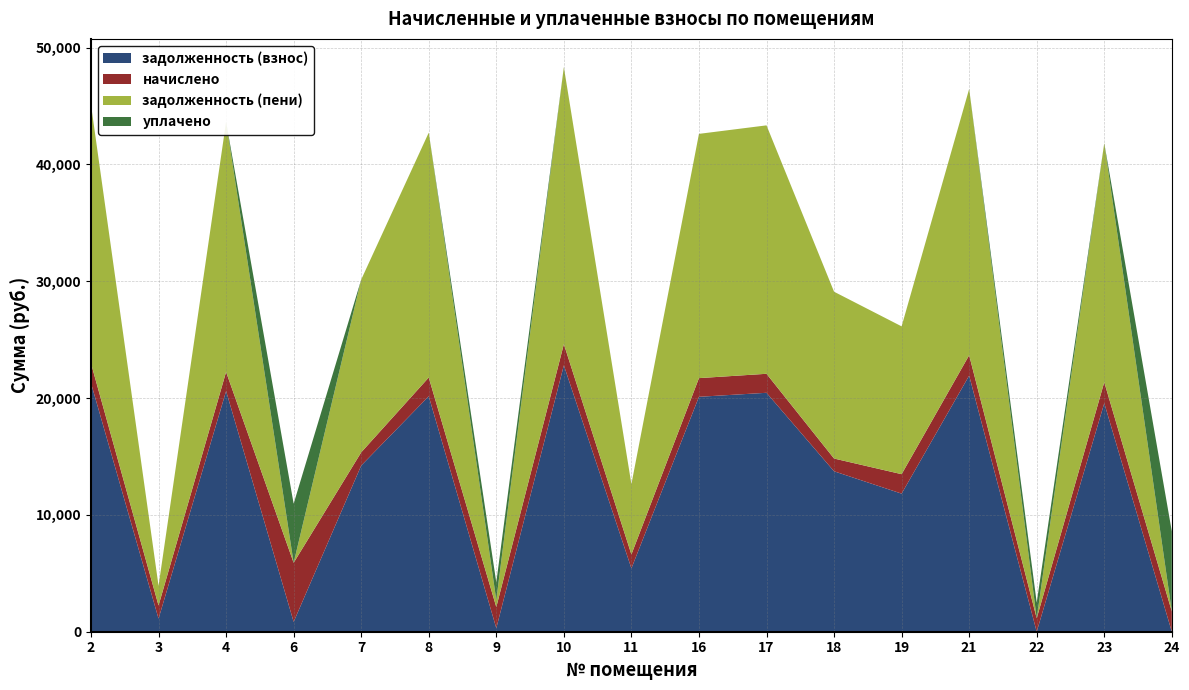

Reading right to left, list all the values displayed in this chart.

задолженность (взнос): 0.0	19559.6	0.0	21920.0	11818.5	13730.6	20448.9	20105.6	5424.5	22800.8	301.6	20154.7	14221.0	842.1	20596.0	1121.3	21282.5
начислено: 1739.4	1797.9	1150.5	1743.3	1665.3	1092.0	1626.3	1599.0	1189.5	1813.5	1809.6	1602.9	1131.0	5058.3	1638.0	1123.2	1692.6
задолженность (пени): 0.0	20458.5	0.0	22791.7	12651.2	14276.6	21262.0	20905.1	6019.3	23707.5	602.8	20956.1	14786.5	0.1	21415.0	1682.9	22128.8
уплачено: 6848.7	0.0	1344.6	0.0	0.0	0.0	0.0	0.0	0.0	0.0	1508.0	0.0	0.0	5058.2	0.0	0.0	0.0